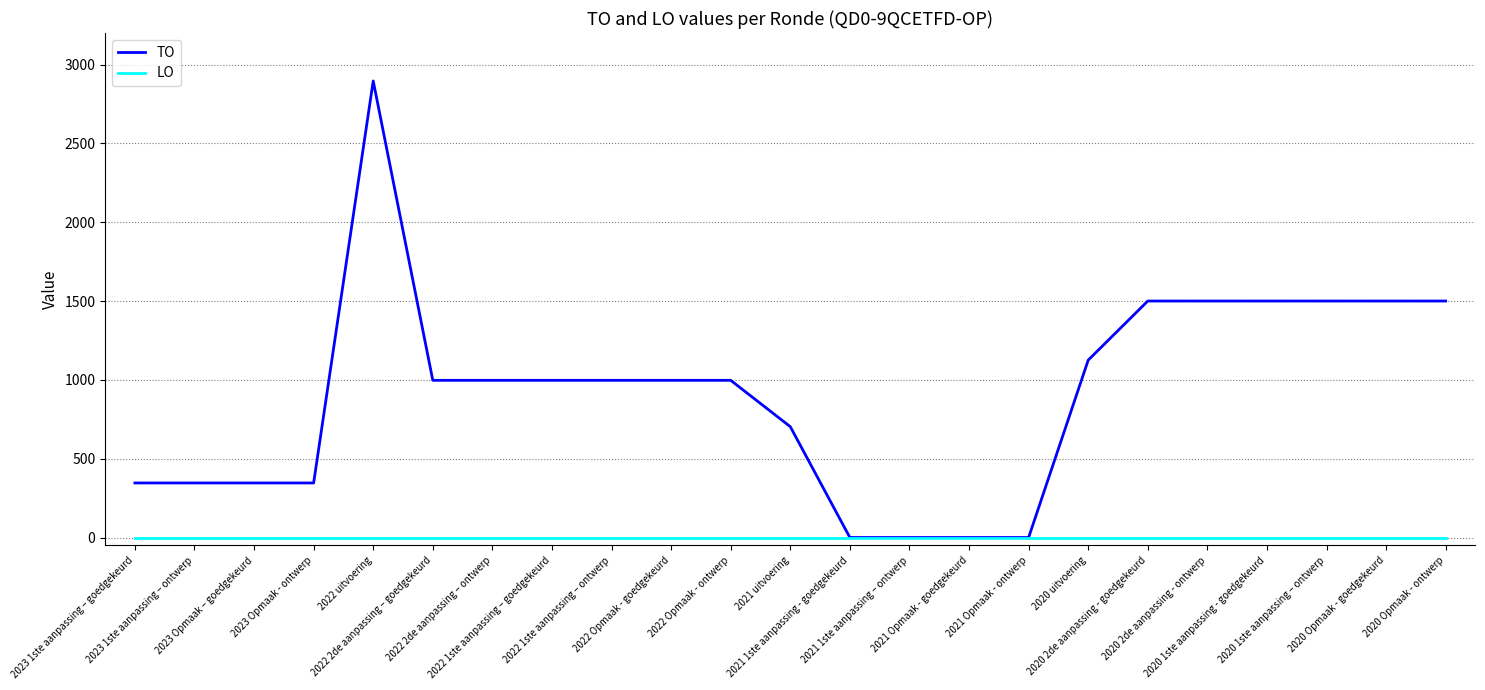

How many lines are shown in the chart?

2